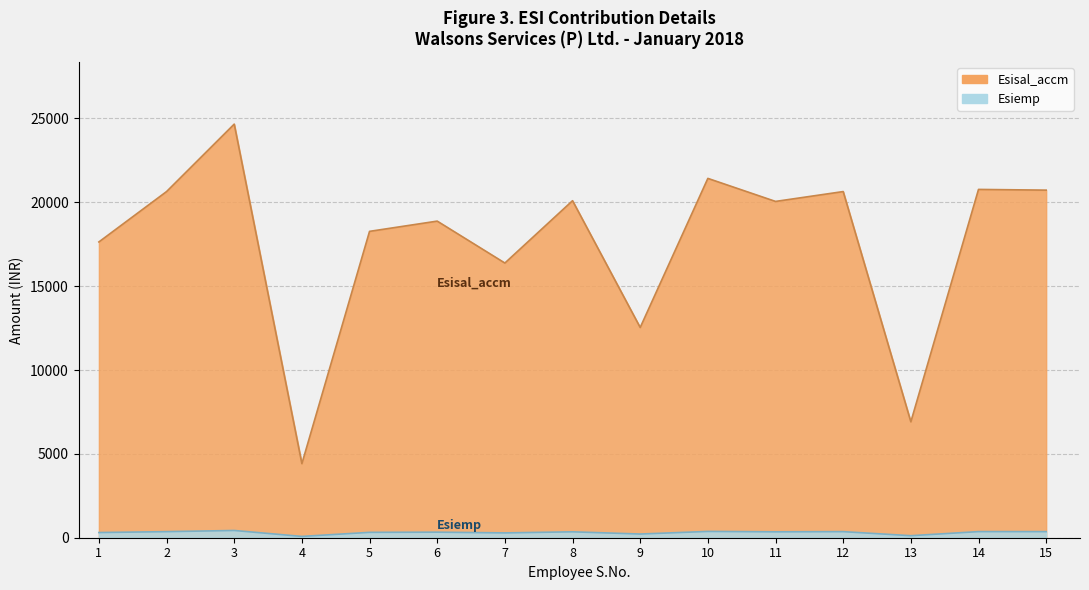

True or false: Esiemp has more than 0 points higher than both neighbors.

True